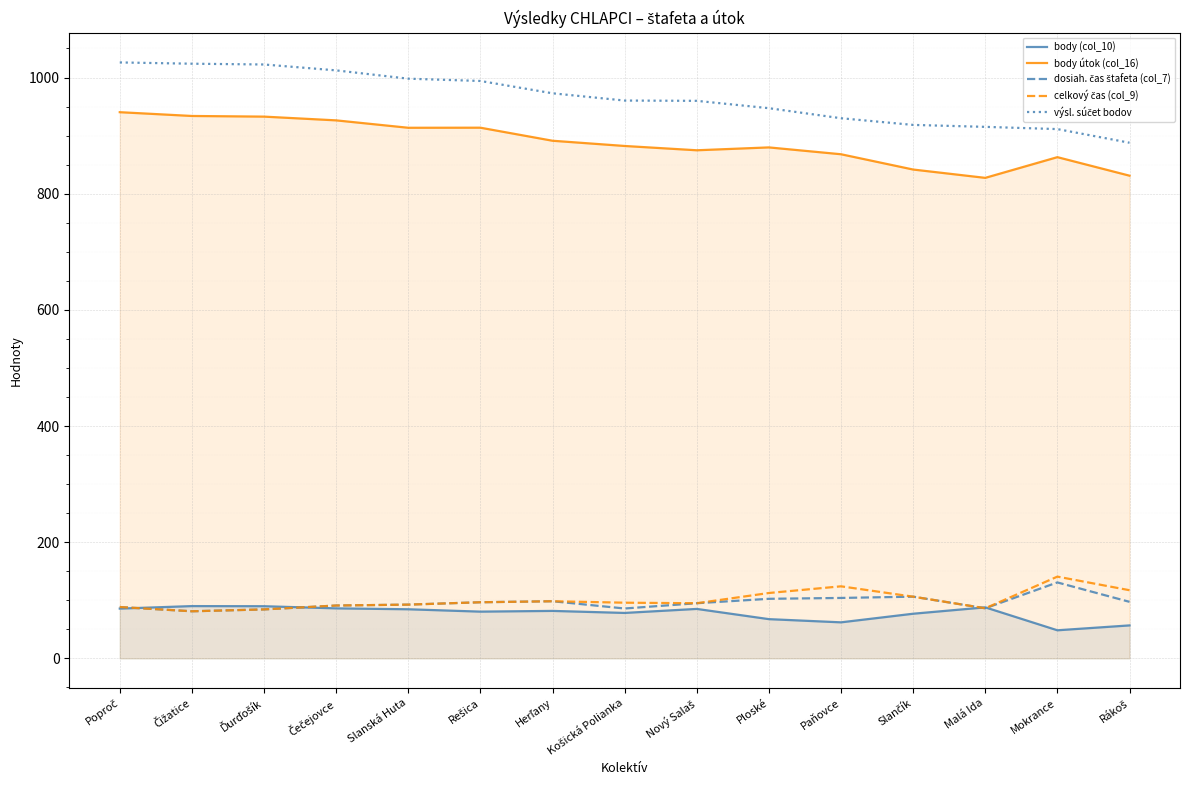

What is the value of the celkový čas (col_9) point at the 11th from the left?

124.0